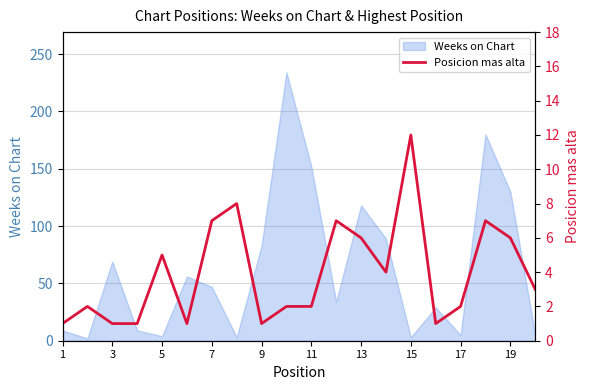

The Weeks on Chart series shows 152 at 11. True or false?

True